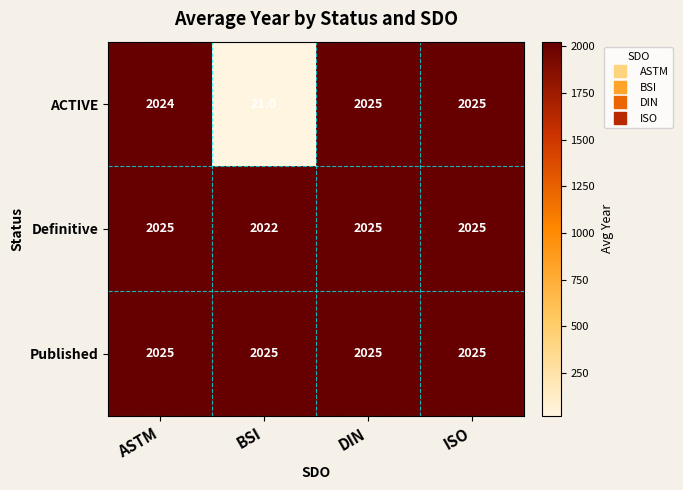

The value of Definitive at BSI is 2022. True or false?

True